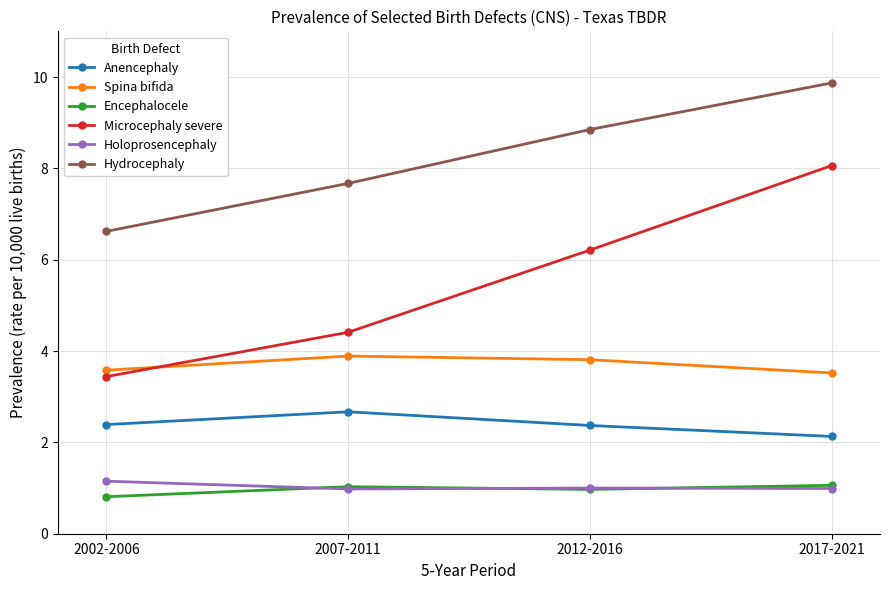

What are all the series names shown in the legend?

Anencephaly, Spina bifida, Encephalocele, Microcephaly severe, Holoprosencephaly, Hydrocephaly